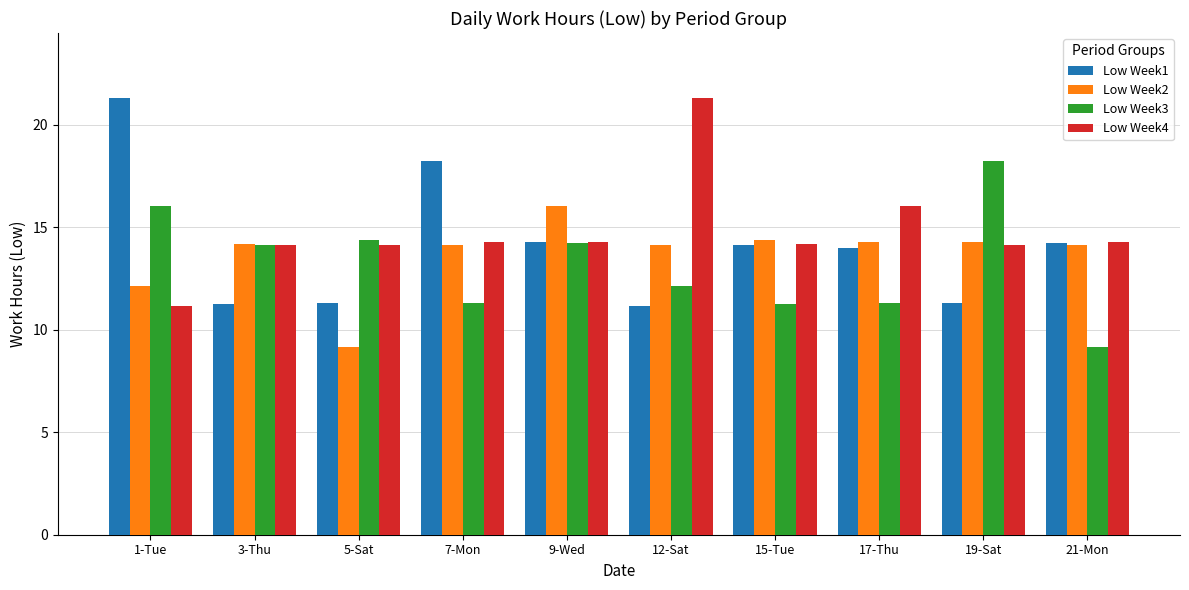

What is the label of the 10th bar from the right?

1-Tue